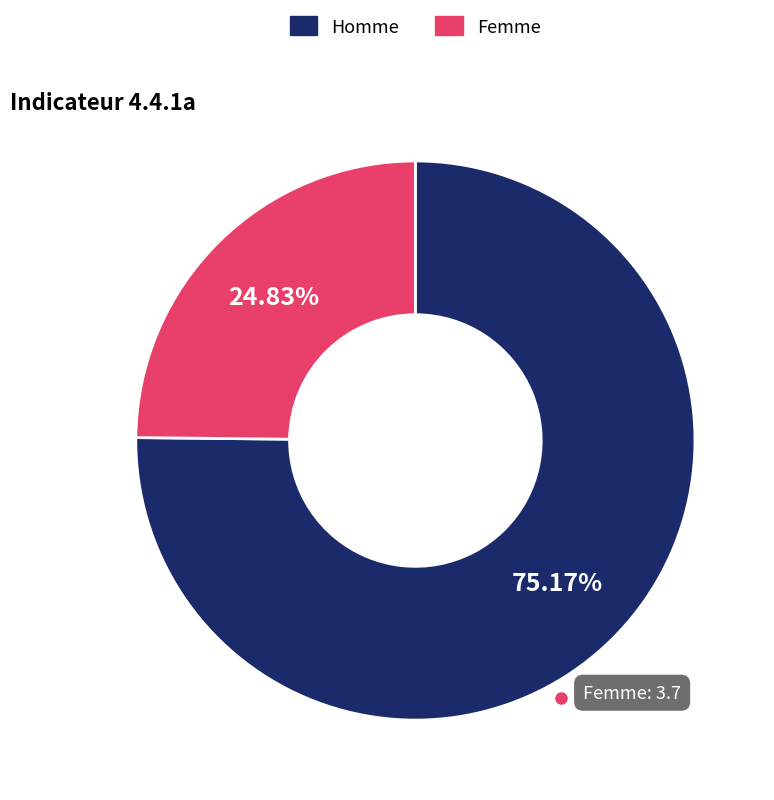

To the nearest percent, what is the combined percentage of Homme and Femme?

100%